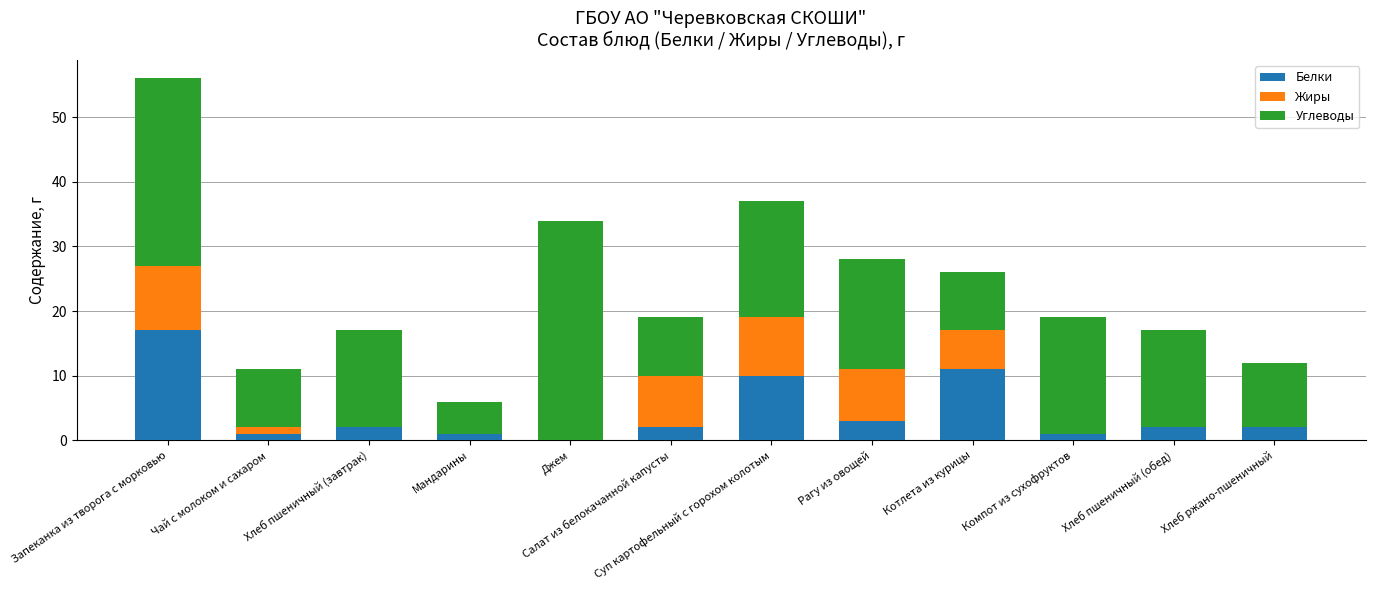

At which category is the sum across all series the highest?

Запеканка из творога с морковью